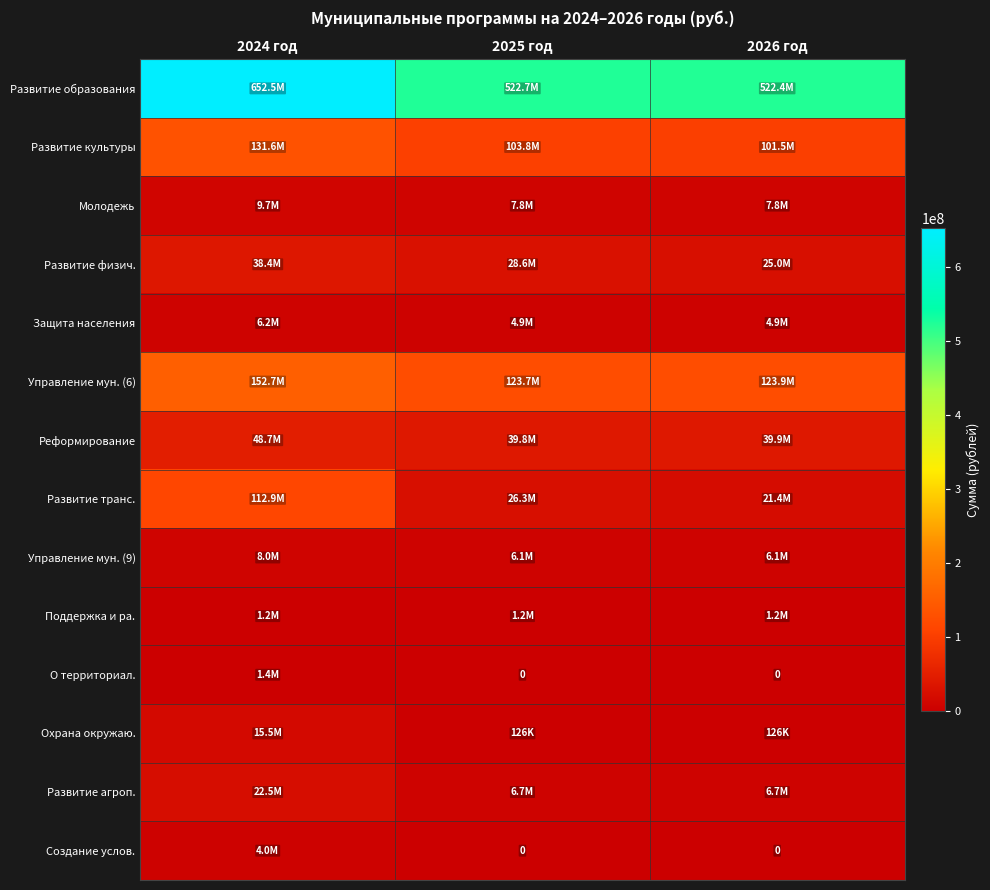

The Управление мун. (6) series shows 25929889.0 at 2025 год. True or false?

False